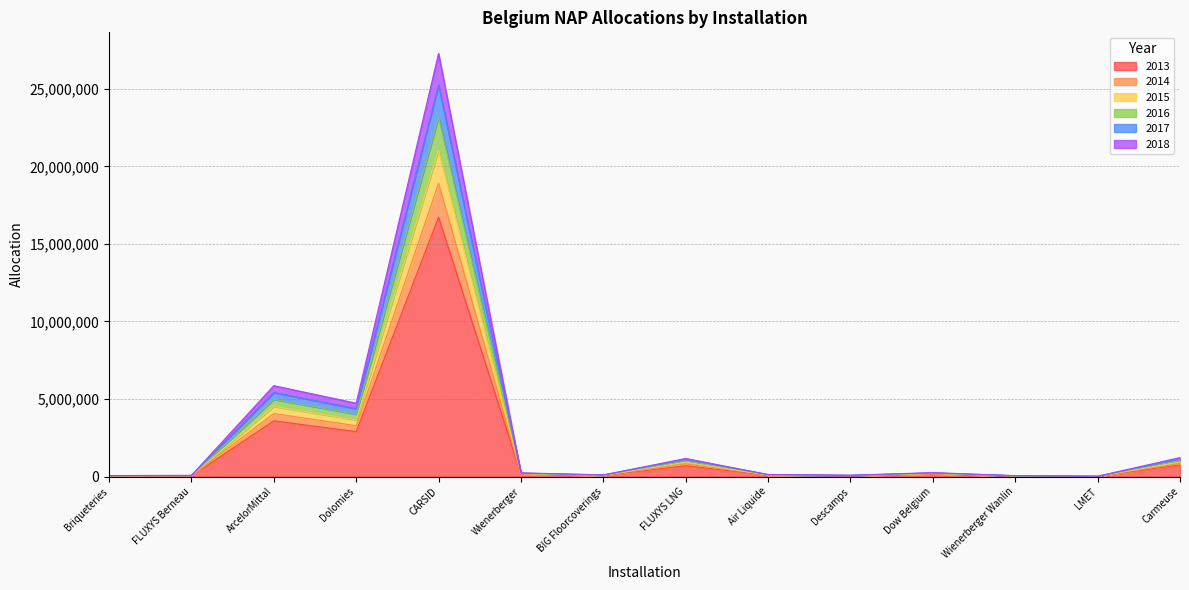

True or false: 2016 and 2014 intersect in this chart.

False